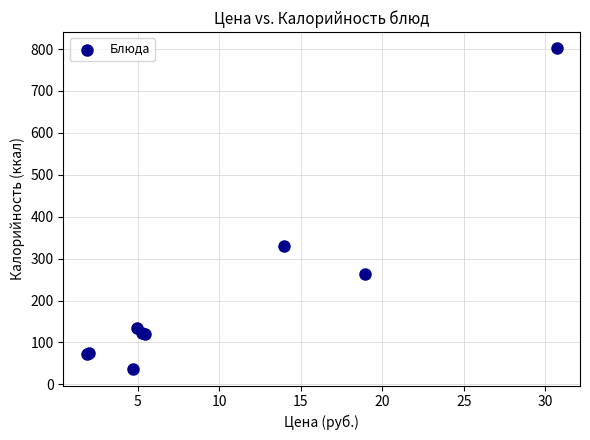

What Y value in the scatter plot is closest to 418?

330.4